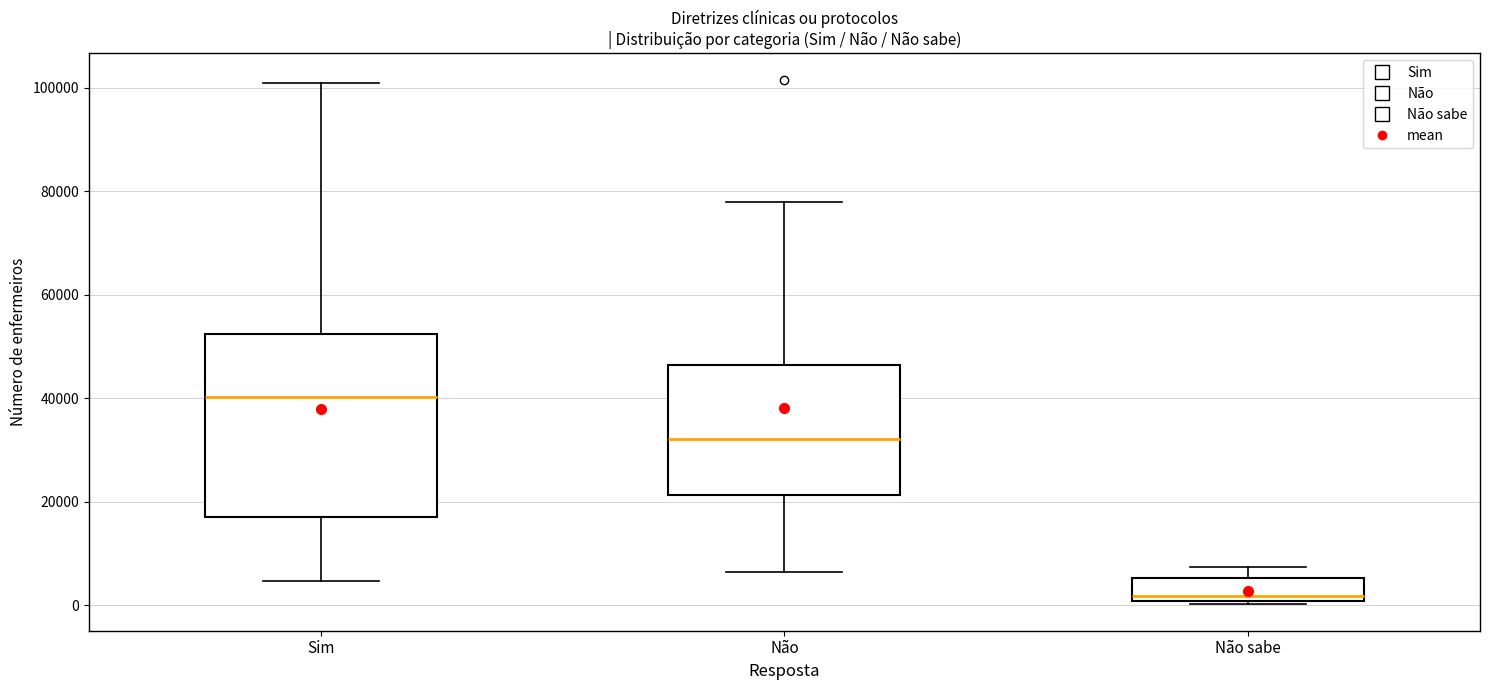

Reading left to right, transcribe this box plot: for each box, give where its median line is, the range the box spans, and where its two whiskers end, as read against the y-axis. The values are not printed on the chart, so give them approximately, as read against the axis.

Sim: median 40000, box 16000 to 52000, whiskers 4000 to 100000
Não: median 32000, box 22000 to 46000, whiskers 6000 to 78000
Não sabe: median 2000, box 0 to 6000, whiskers 0 (just below the box's lower edge) to 8000